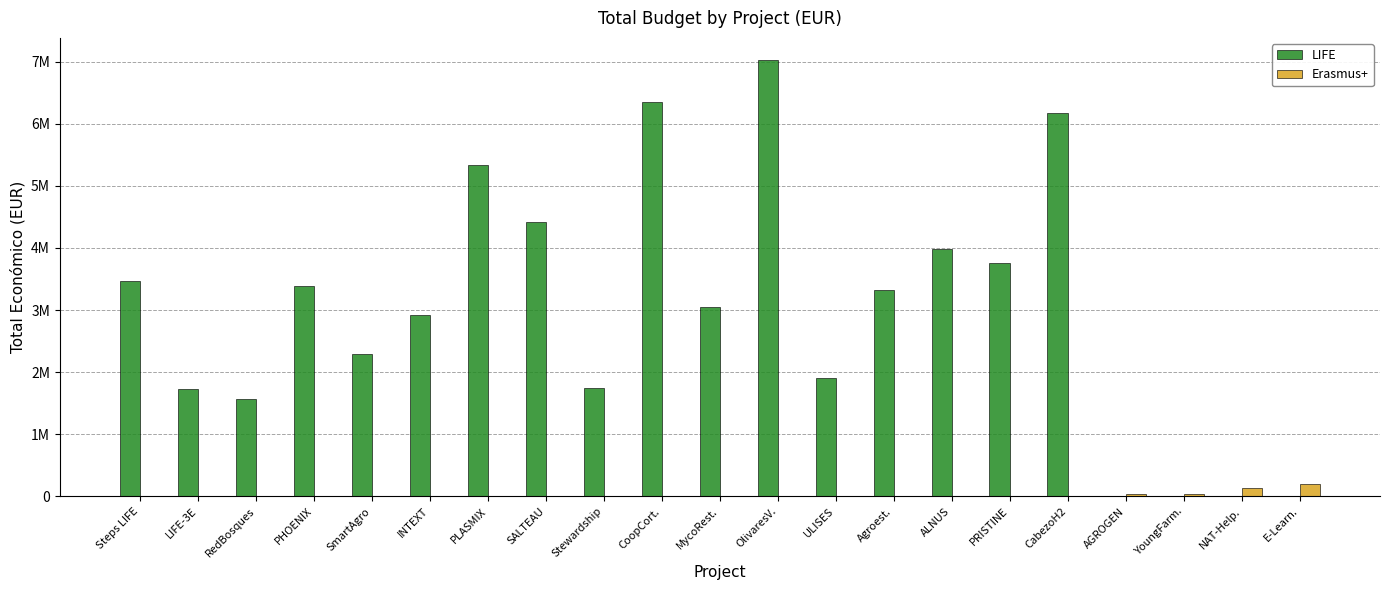

What is the sum of all LIFE values?

62458327